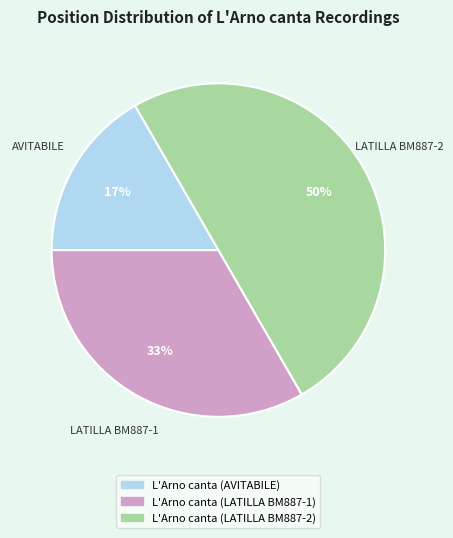

Is the sum of L'Arno canta (AVITABILE) and L'Arno canta (LATILLA BM887-2) greater than half?

Yes